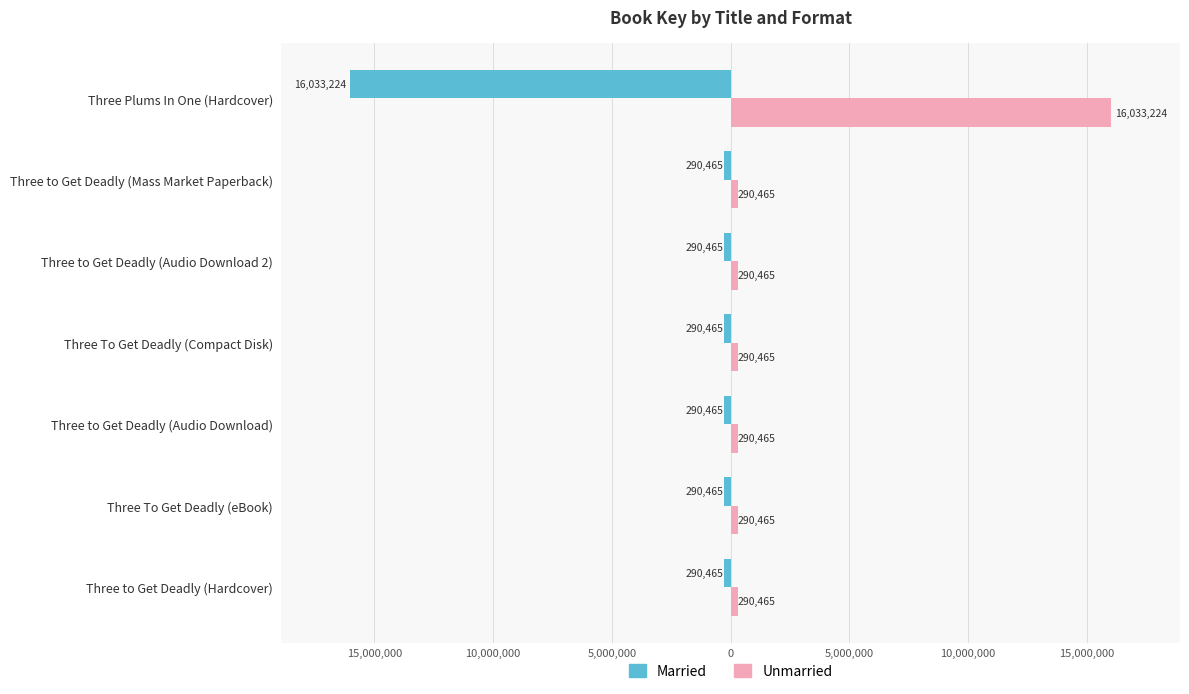

What are all the series names shown in the legend?

Married, Unmarried